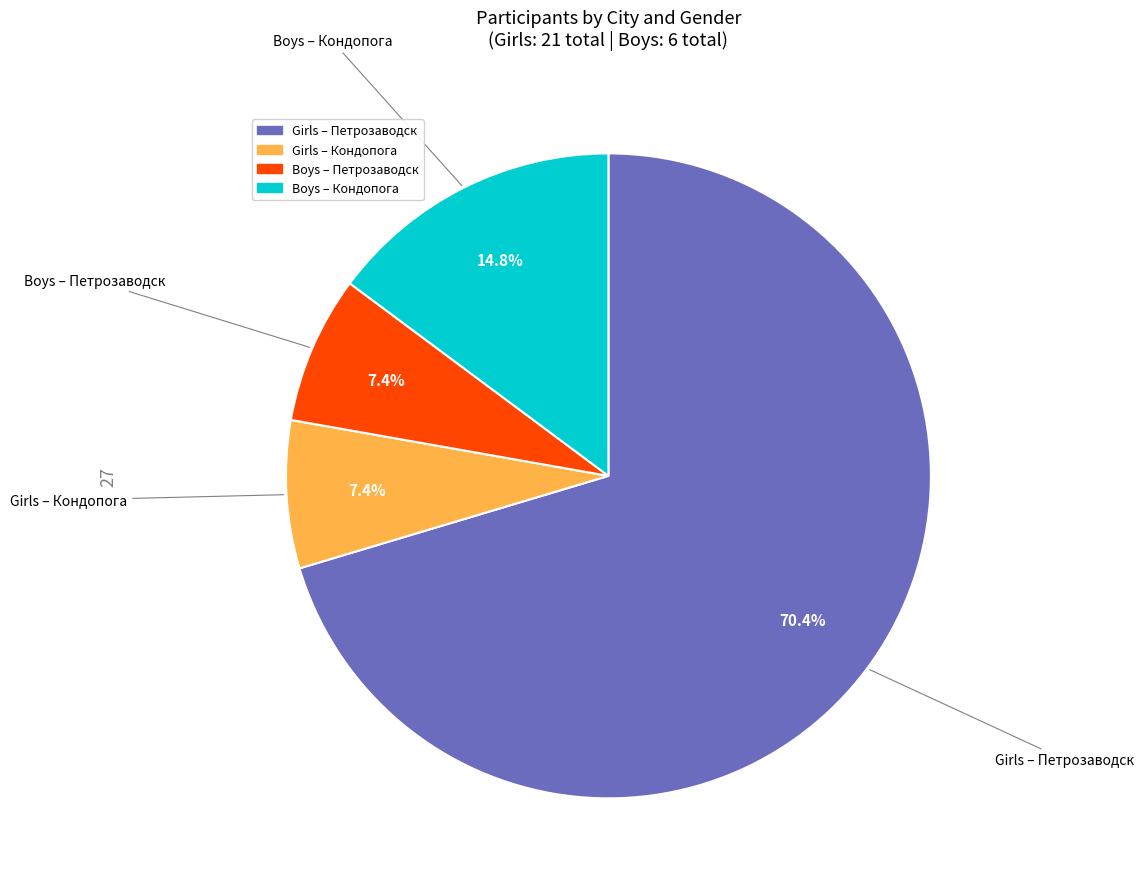

Is there a majority slice in this chart?

Yes